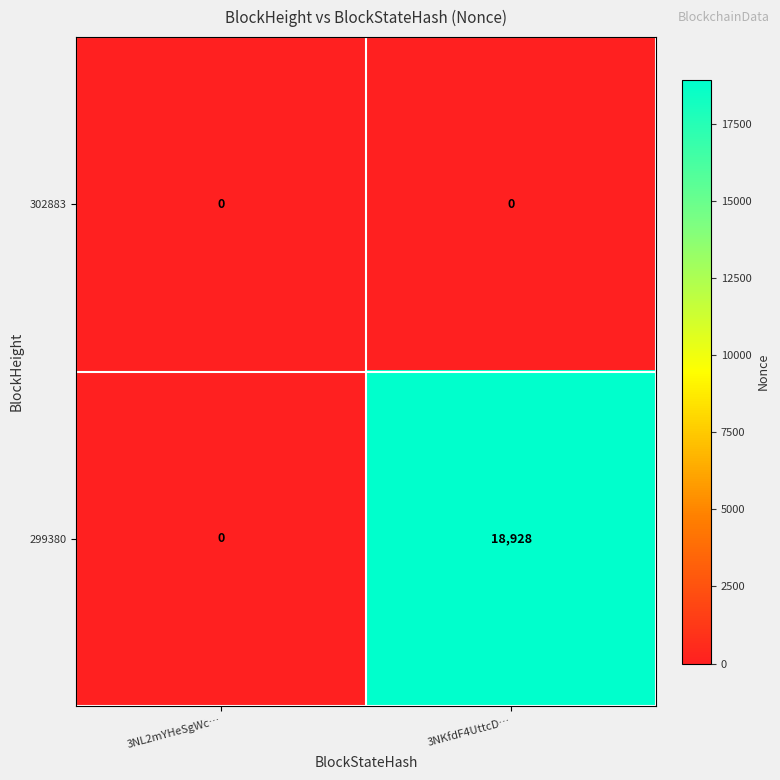

Which series has the largest total across all categories?

299380